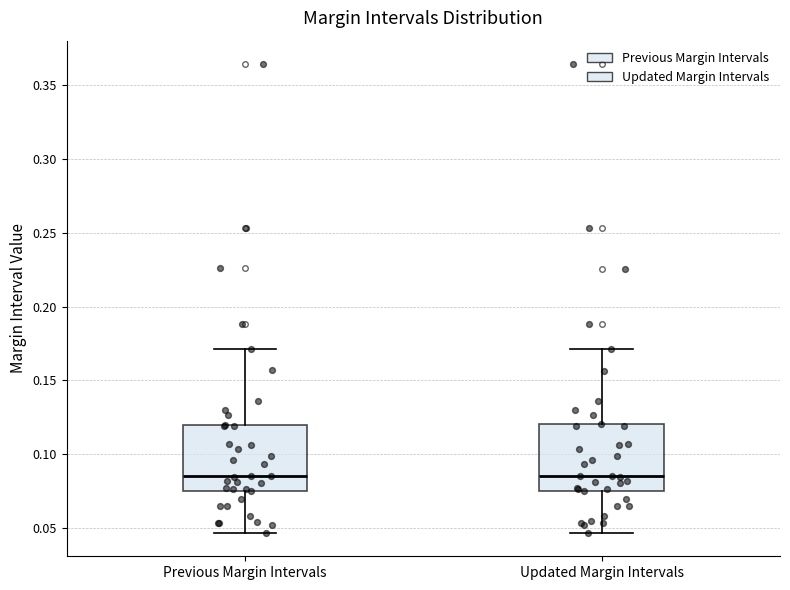

Where does the lower whisker of the box for Updated Margin Intervals end on the y-axis? The values are not printed on the chart, so give them approximately, as read against the axis.

0.045